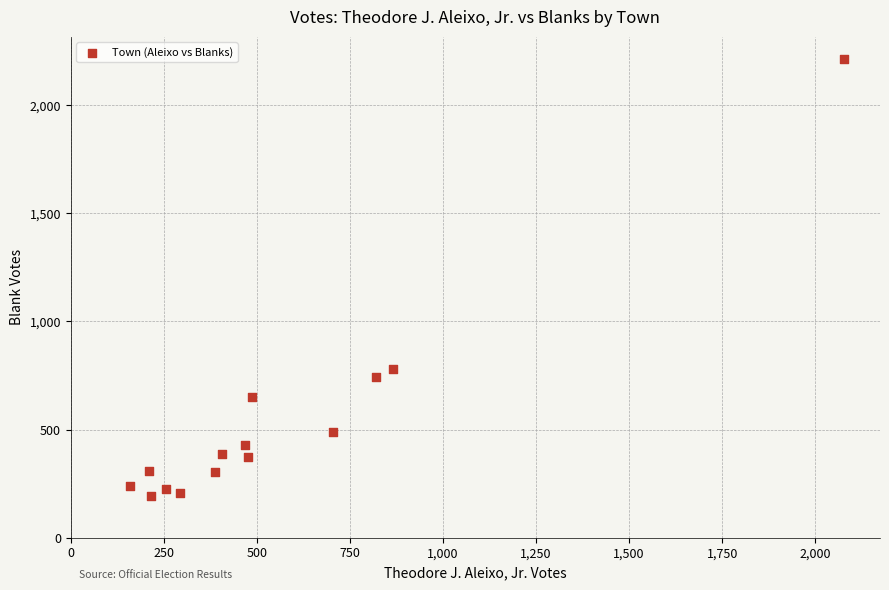

What Y value in the scatter plot is closest to 1203?

781